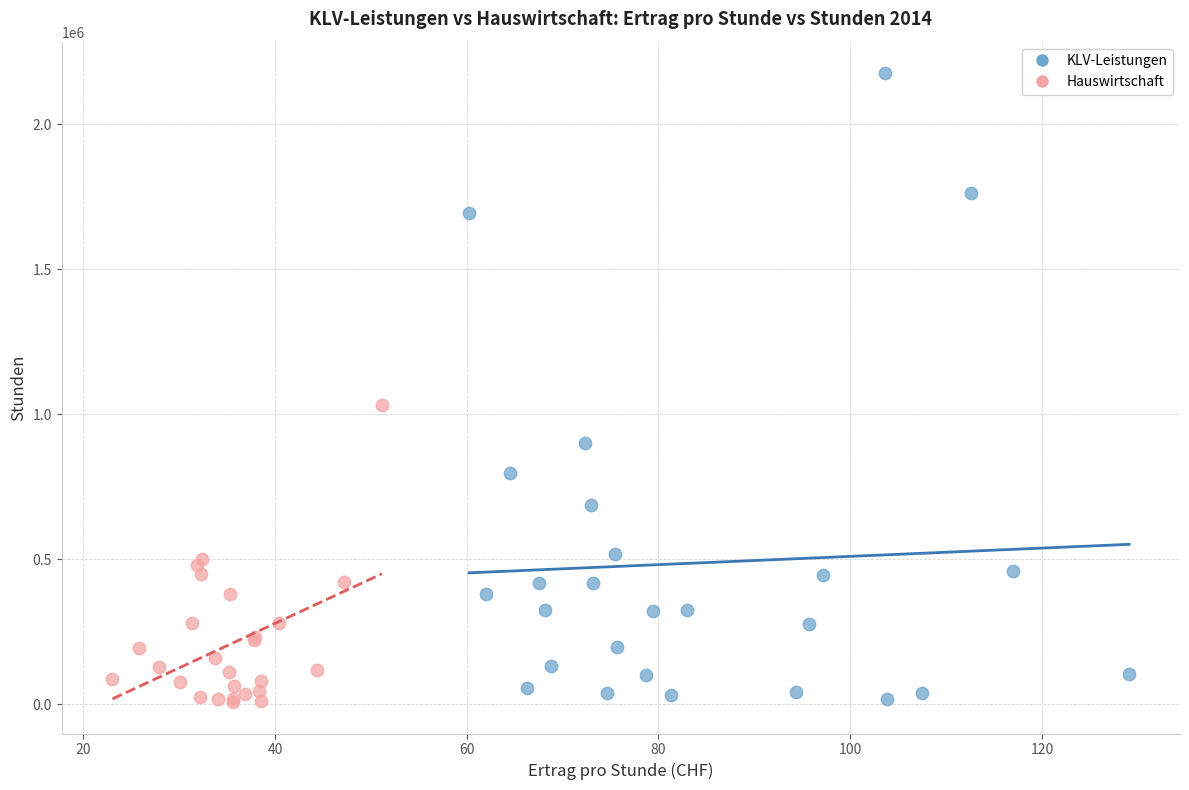

Which series has the largest Y range (max minus min)?

KLV-Leistungen